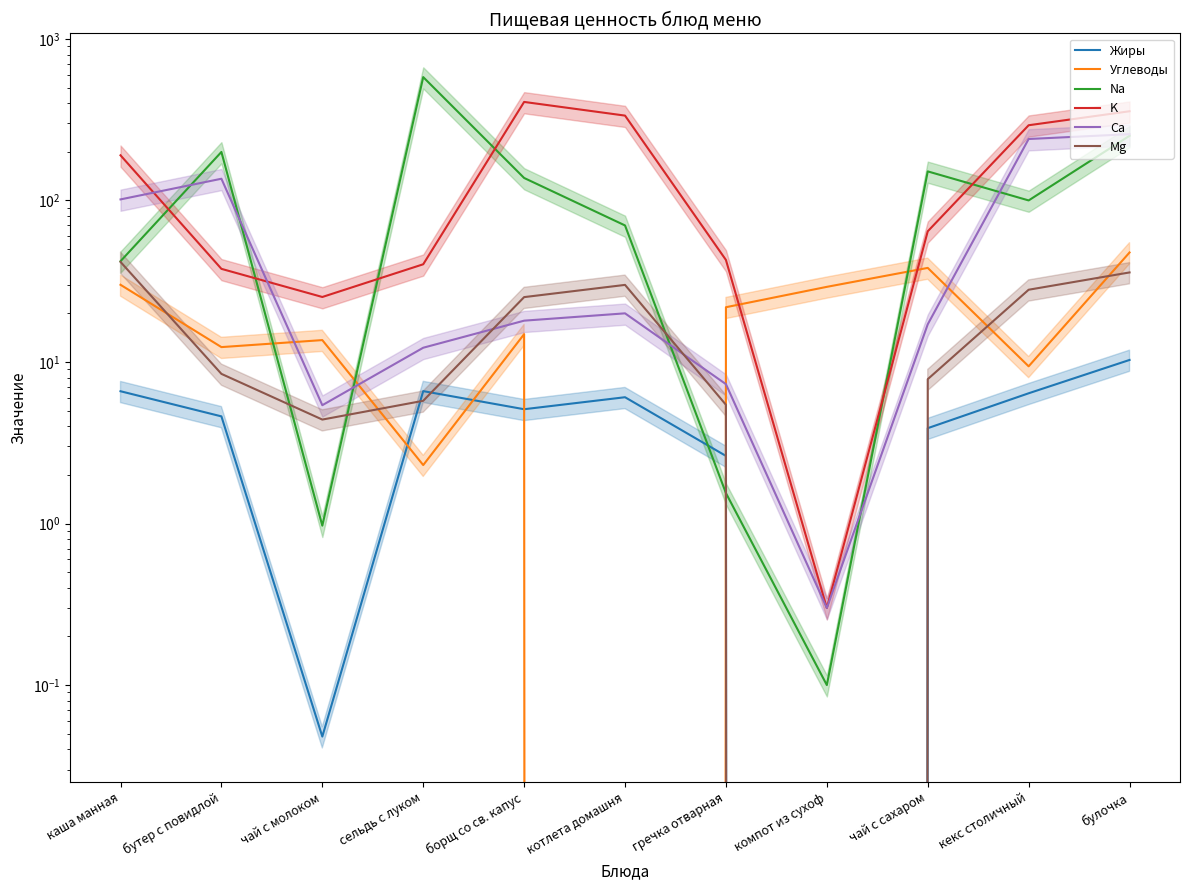

Which series has the largest total across all categories?

K